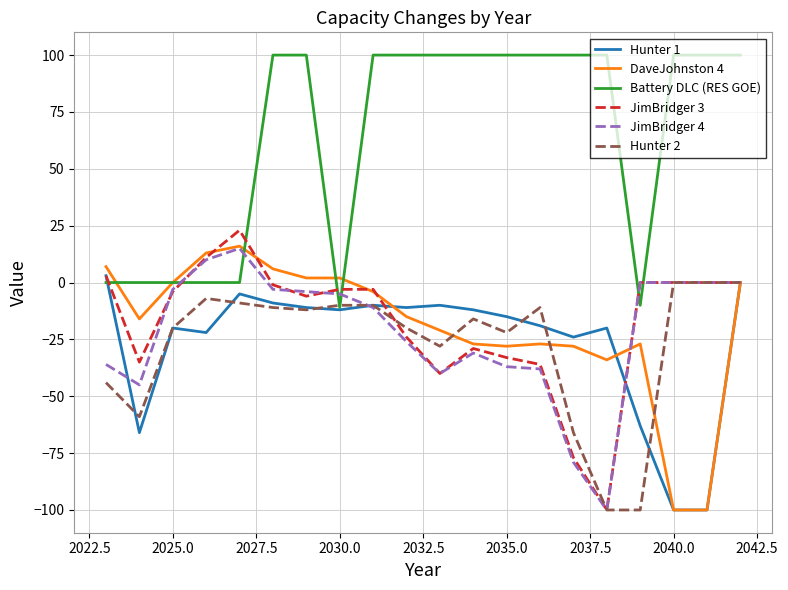

What is the difference between the second highest and minimum values in the Hunter 1 series?

100